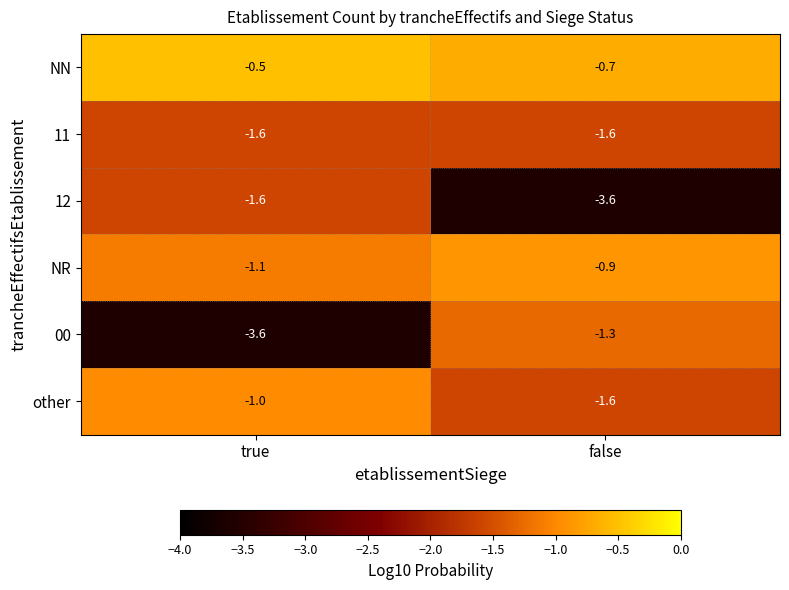

List the labels in order of NN value, smallest first.

false, true